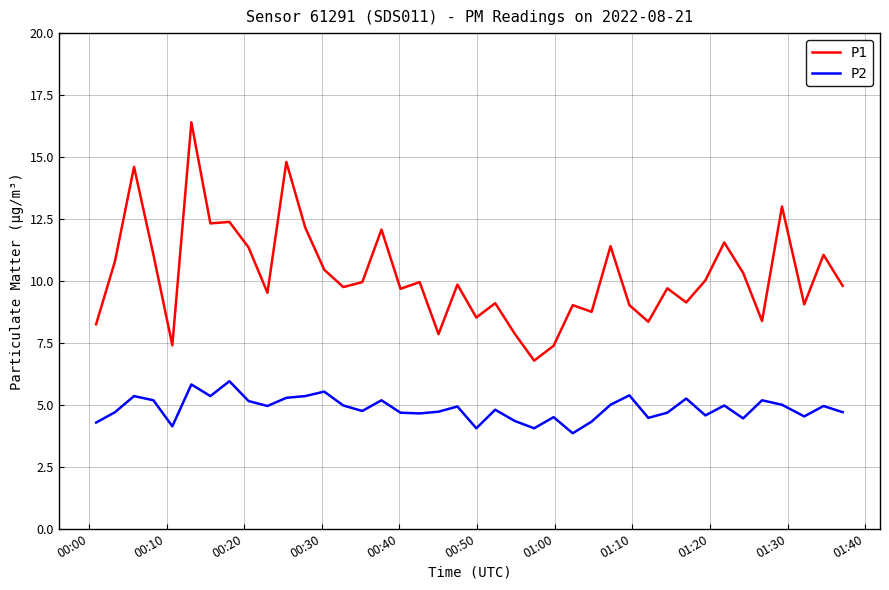

Rank the series by their average value, from lowest to highest.

P2, P1